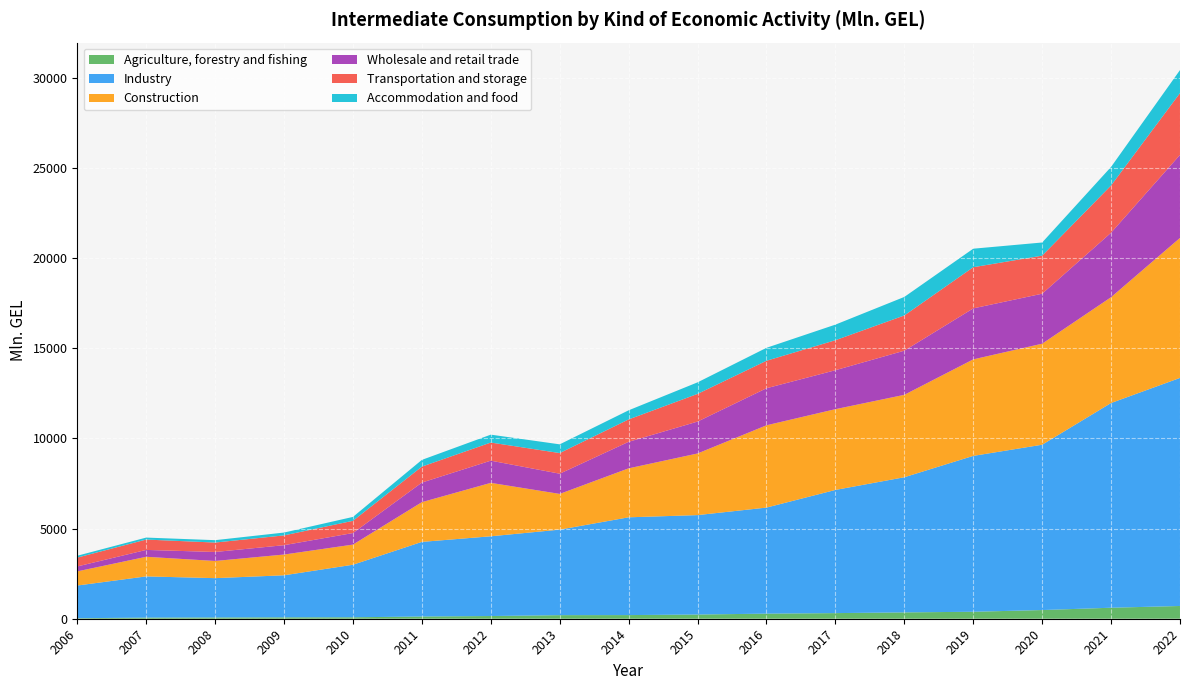

Reading left to right, transcribe all the data shown in this chart.

Agriculture, forestry and fishing: 2006=28.2	2007=63.0	2008=69.9	2009=77.5	2010=80.5	2011=123.5	2012=149.7	2013=198.7	2014=202.1	2015=233.2	2016=282.2	2017=311.6	2018=351.2	2019=386.4	2020=481.4	2021=609.9	2022=706.9
Industry: 2006=1812.9	2007=2283.7	2008=2180.1	2009=2330.8	2010=2913.0	2011=4136.5	2012=4420.6	2013=4741.0	2014=5420.6	2015=5511.7	2016=5879.5	2017=6827.9	2018=7492.9	2019=8641.3	2020=9165.3	2021=11349.7	2022=12643.7
Construction: 2006=784.6	2007=1087.7	2008=952.4	2009=1150.3	2010=1116.7	2011=2202.8	2012=2961.9	2013=1980.0	2014=2714.7	2015=3416.3	2016=4562.0	2017=4478.0	2018=4568.6	2019=5349.9	2020=5600.9	2021=5865.6	2022=7760.8
Wholesale and retail trade: 2006=273.2	2007=380.9	2008=498.1	2009=519.1	2010=641.2	2011=1086.3	2012=1231.3	2013=1120.6	2014=1470.6	2015=1768.7	2016=2053.9	2017=2159.7	2018=2447.6	2019=2827.4	2020=2771.1	2021=3574.4	2022=4603.0
Transportation and storage: 2006=490.5	2007=573.9	2008=523.0	2009=542.4	2010=677.4	2011=884.0	2012=1004.2	2013=1144.0	2014=1241.6	2015=1533.7	2016=1523.9	2017=1662.9	2018=1952.1	2019=2282.1	2020=2109.5	2021=2620.0	2022=3427.3
Accommodation and food: 2006=102.6	2007=109.4	2008=132.0	2009=157.2	2010=215.7	2011=373.1	2012=437.5	2013=483.2	2014=505.5	2015=640.4	2016=717.3	2017=864.3	2018=1027.3	2019=1026.5	2020=729.3	2021=1029.0	2022=1275.6